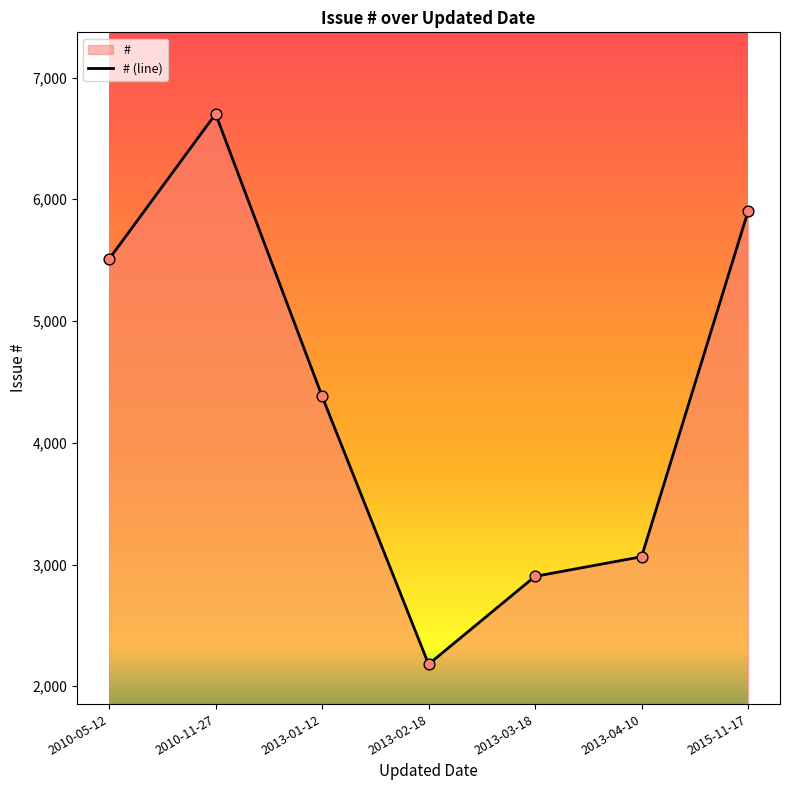

Approximately how many times larger is the value at 2015-11-17 compared to 2013-02-18?

2.7